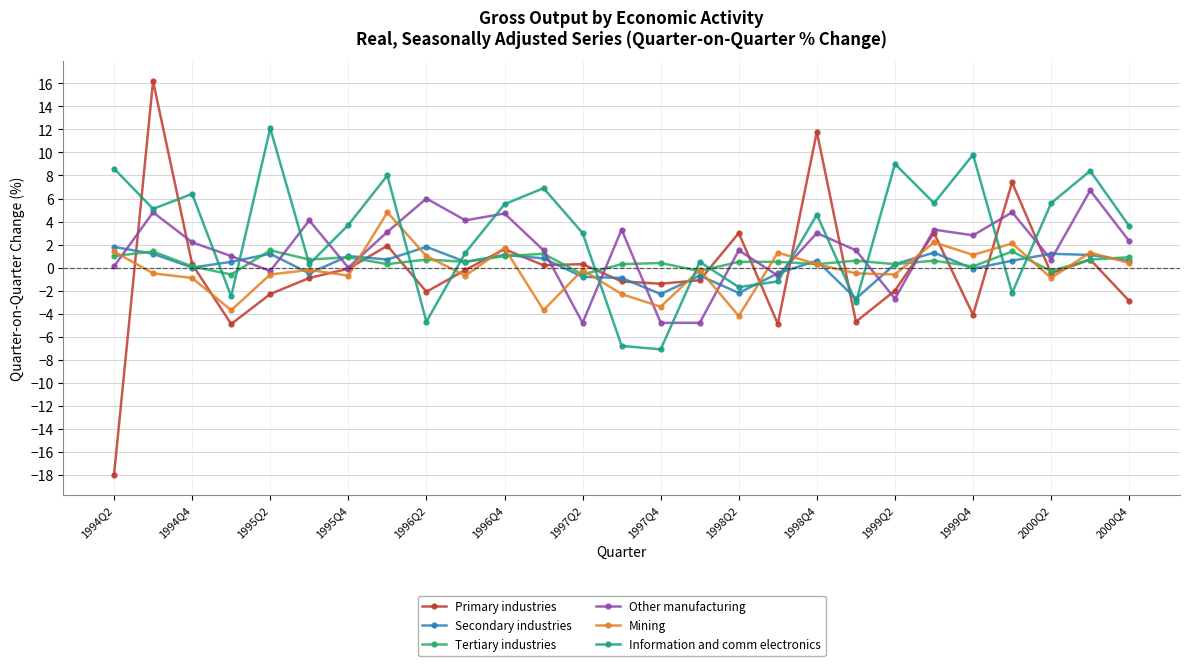

What is the maximum value for Mining?

4.8